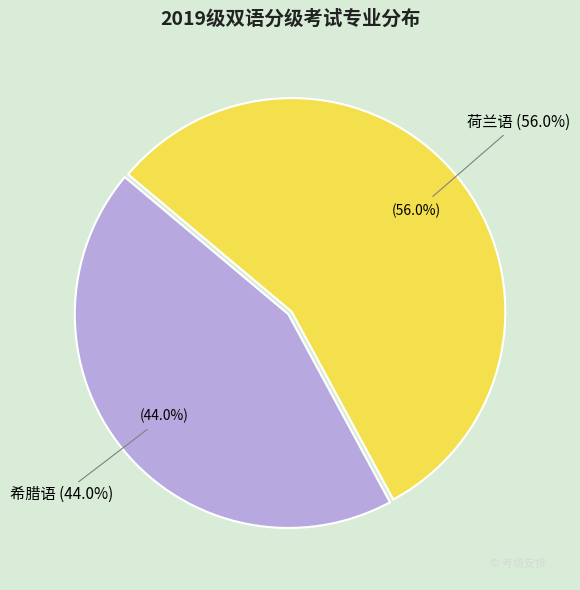

Which category has the smallest portion of the pie?

希腊语